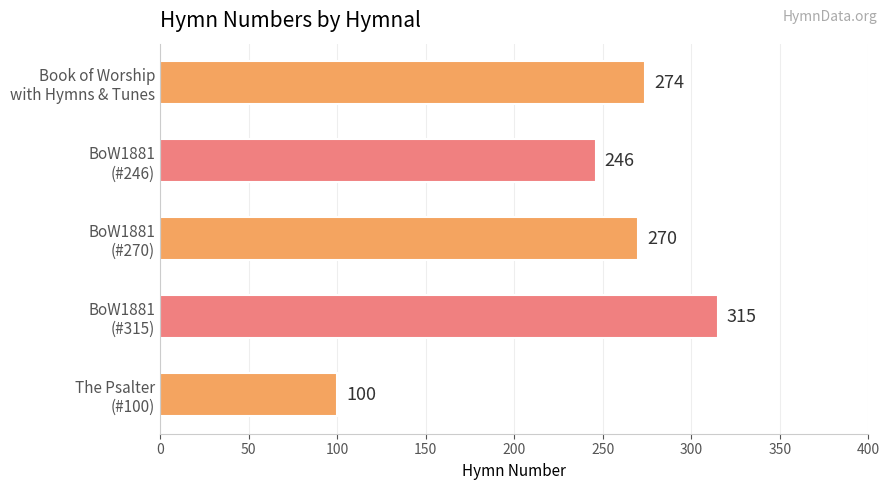

Reading bottom to top, list all the values displayed in this chart.

100	315	270	246	274